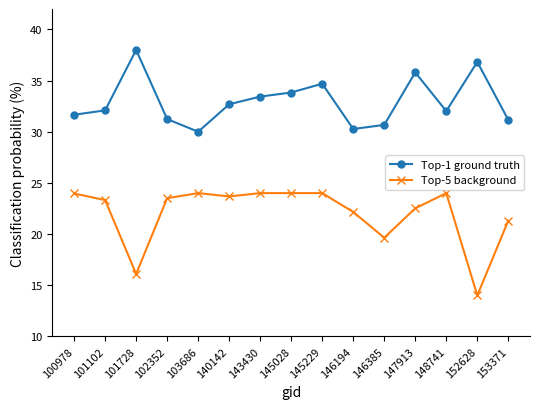

Is the value of Top-1 ground truth at 147913 greater than the value of Top-5 background at 146385?

Yes